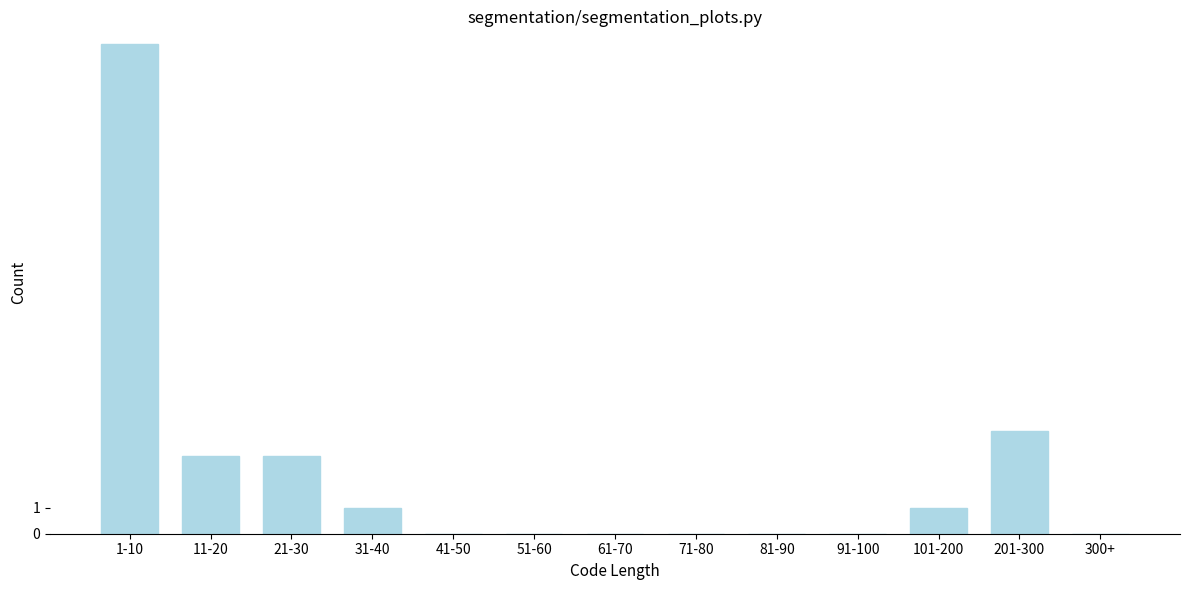

Reading left to right, extract all data points from this chart.

1-10=19	11-20=3	21-30=3	31-40=1	41-50=0	51-60=0	61-70=0	71-80=0	81-90=0	91-100=0	101-200=1	201-300=4	300+=0